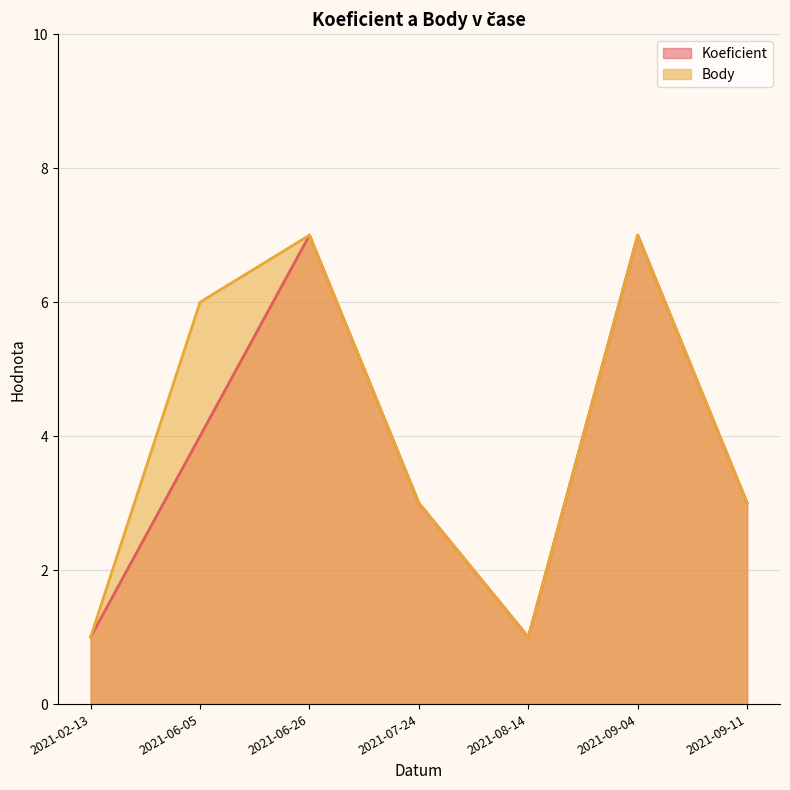

Where is Koeficient nearest to the value 4?

2021-06-05